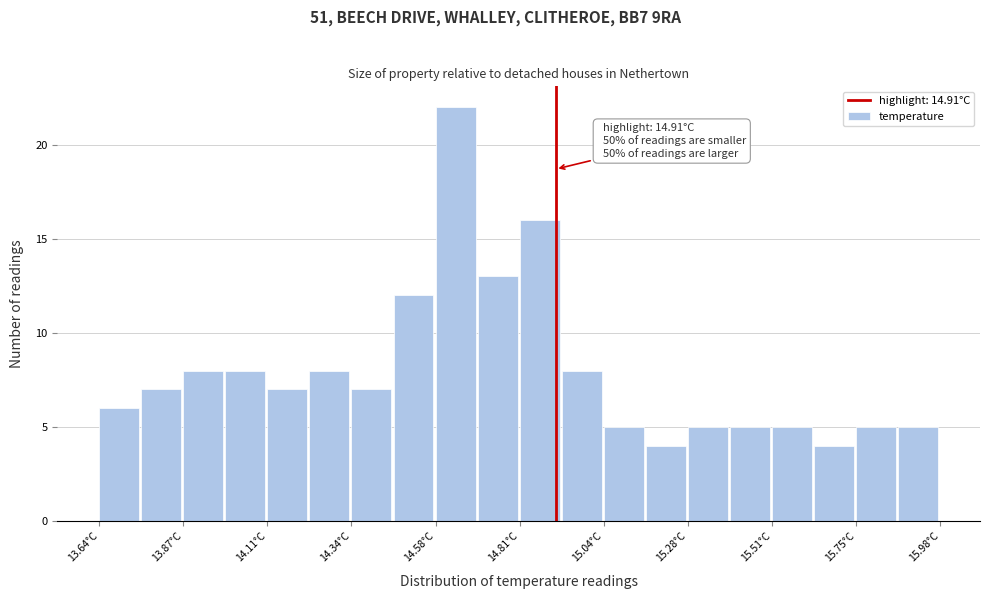

Read against the x-axis, roughly where is the centre of the tallest bar?

14.65